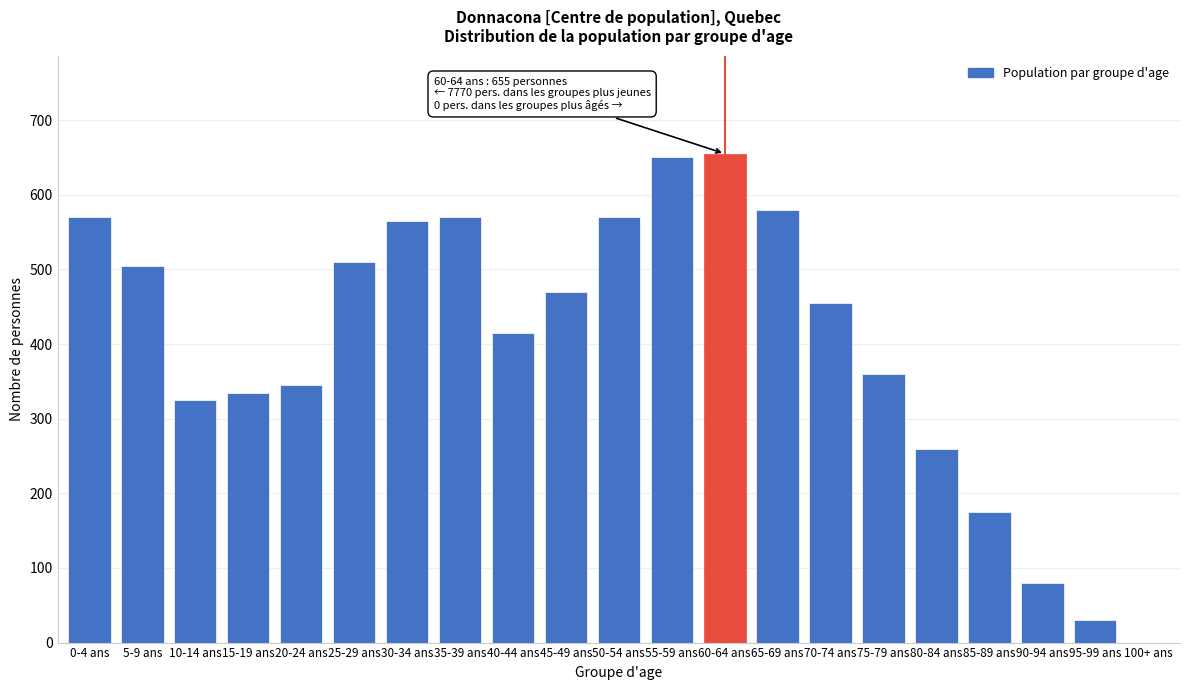

Reading left to right, list all the values displayed in this chart.

0-4 ans=570	5-9 ans=505	10-14 ans=325	15-19 ans=335	20-24 ans=345	25-29 ans=510	30-34 ans=565	35-39 ans=570	40-44 ans=415	45-49 ans=470	50-54 ans=570	55-59 ans=650	60-64 ans=655	65-69 ans=580	70-74 ans=455	75-79 ans=360	80-84 ans=260	85-89 ans=175	90-94 ans=80	95-99 ans=30	100+ ans=0